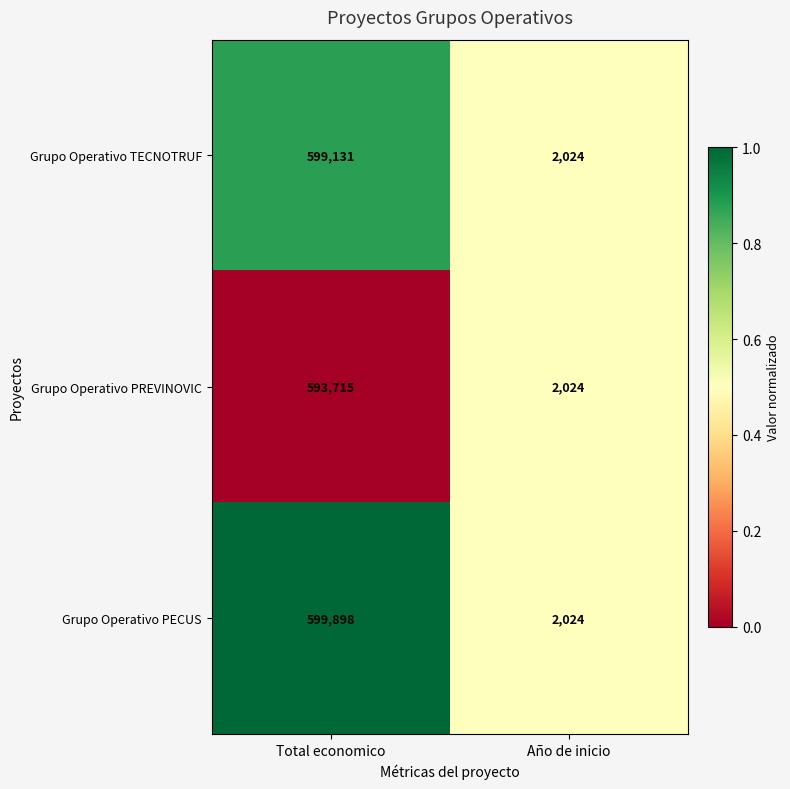

At which category does the chart reach its minimum across all series?

Año de inicio